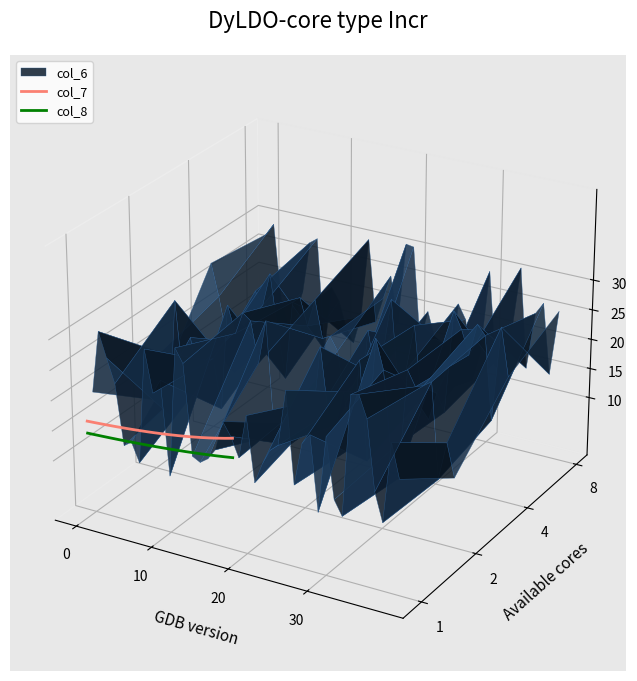

Which series has the largest total across all categories?

col_7